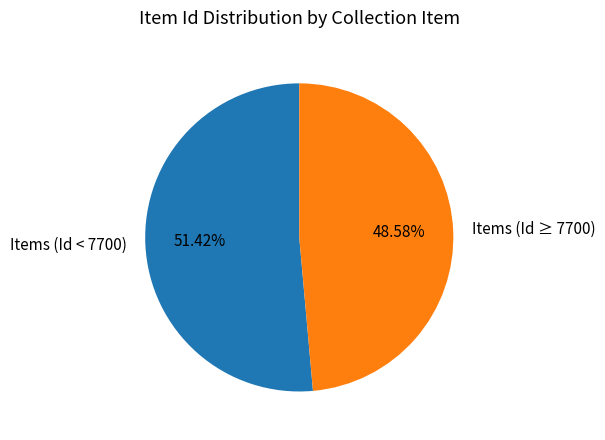

Combined, do Items (Id ≥ 7700) and Items (Id < 7700) account for over 50%?

Yes